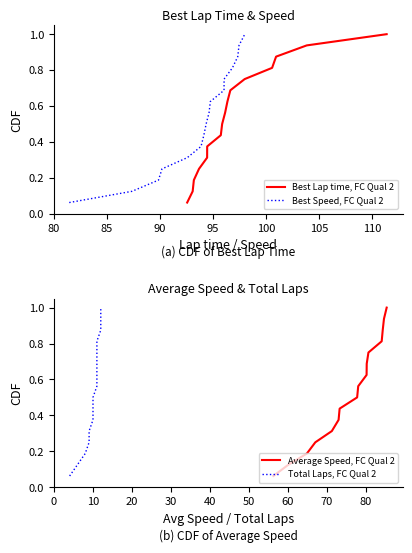

Is it true that Average Speed, FC Qual 2 equals 0.3 at 11?

False